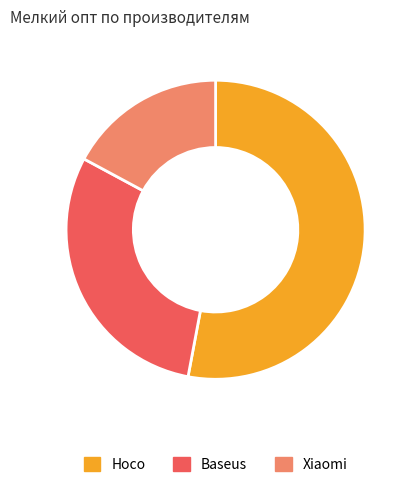

Combined, do Hoco and Xiaomi account for over 50%?

Yes